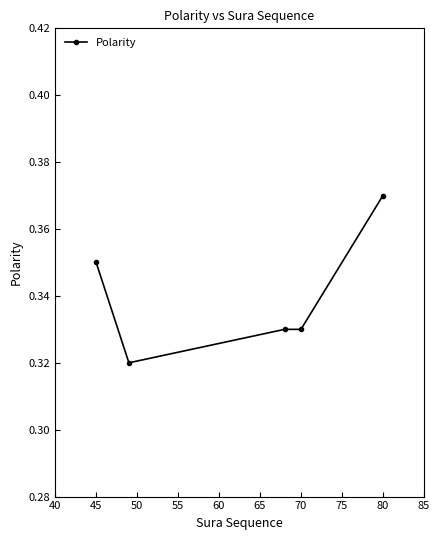

How many values are between 0 and 1?

5